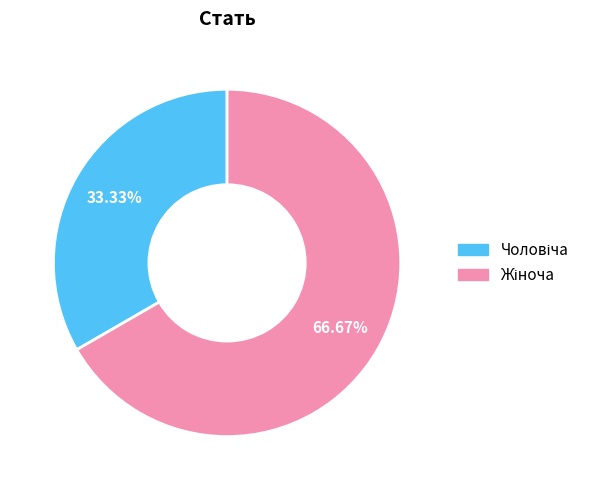

Does any single category account for the majority?

Yes